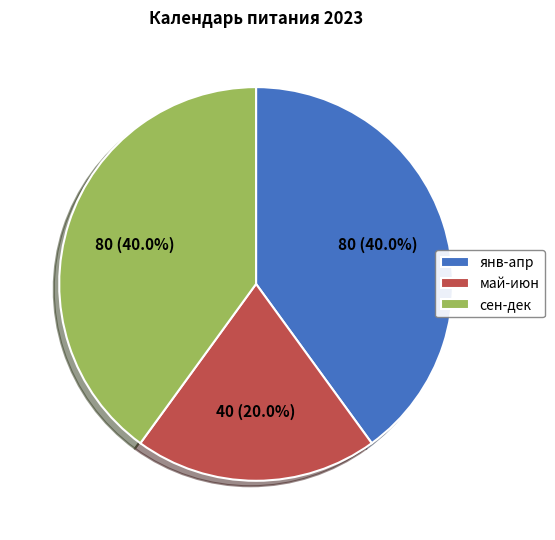

Between май-июн and янв-апр, which is larger?

янв-апр